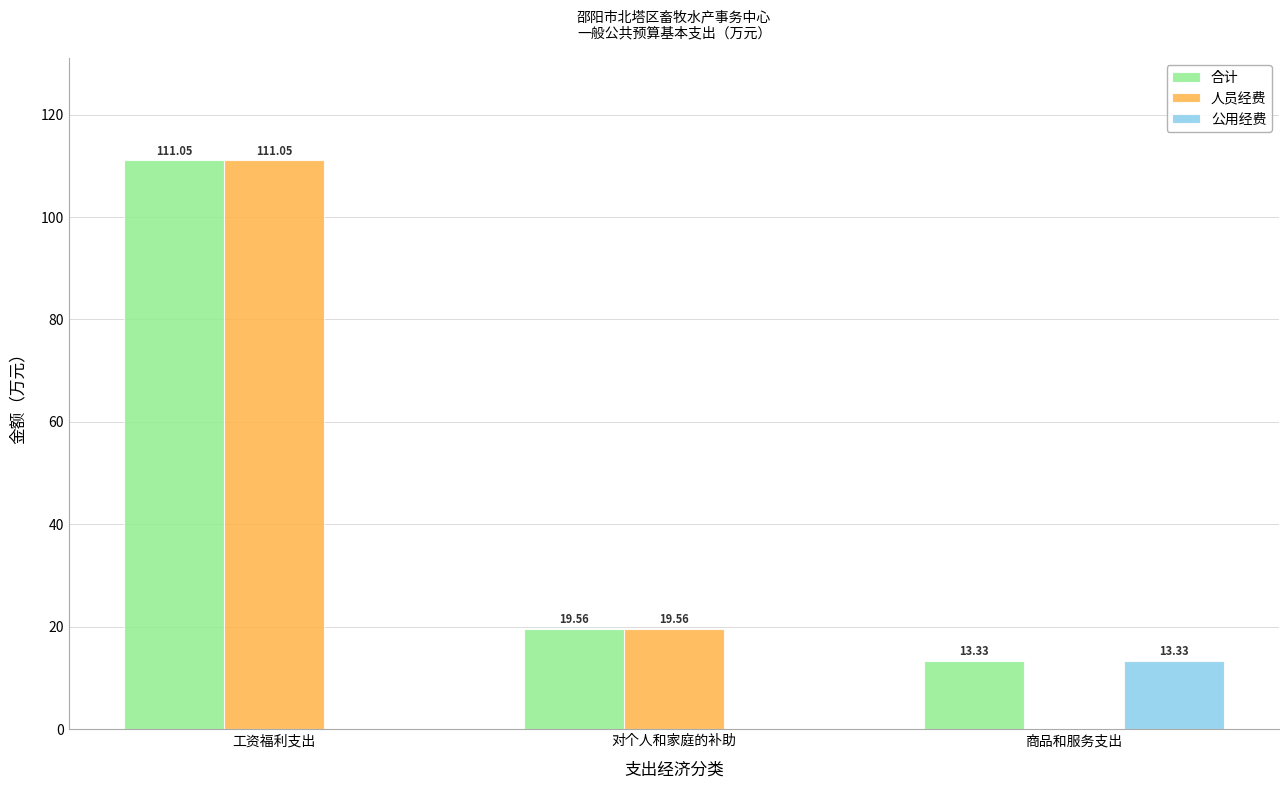

What is the sum of the 公用经费 values at 对个人和家庭的补助 and 商品和服务支出?

13.3